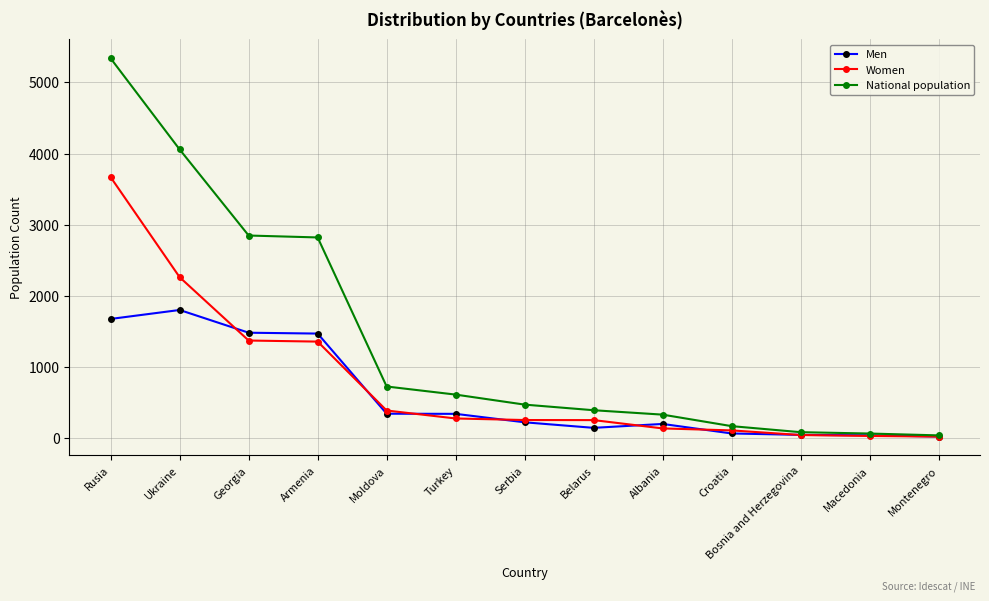

What is the difference between the maximum and second lowest values in the Women series?

3642